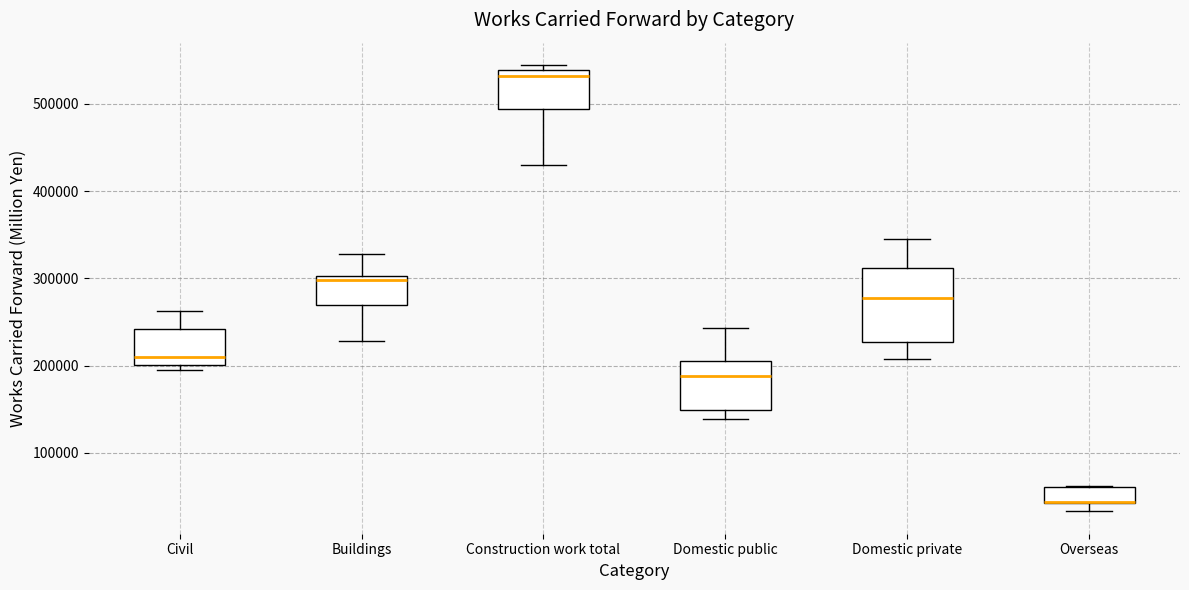

Where is the lower edge of the box for Buildings on the y-axis? The values are not printed on the chart, so give them approximately, as read against the axis.

270000